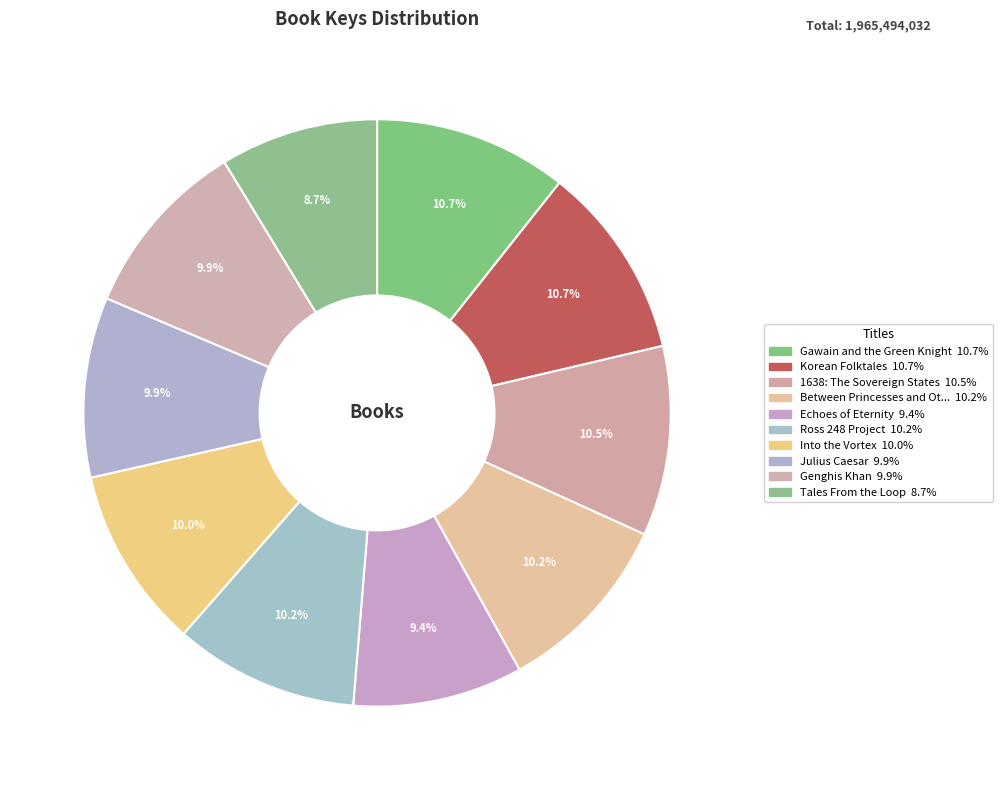

What is the smallest slice in the pie chart?

Tales From the Loop